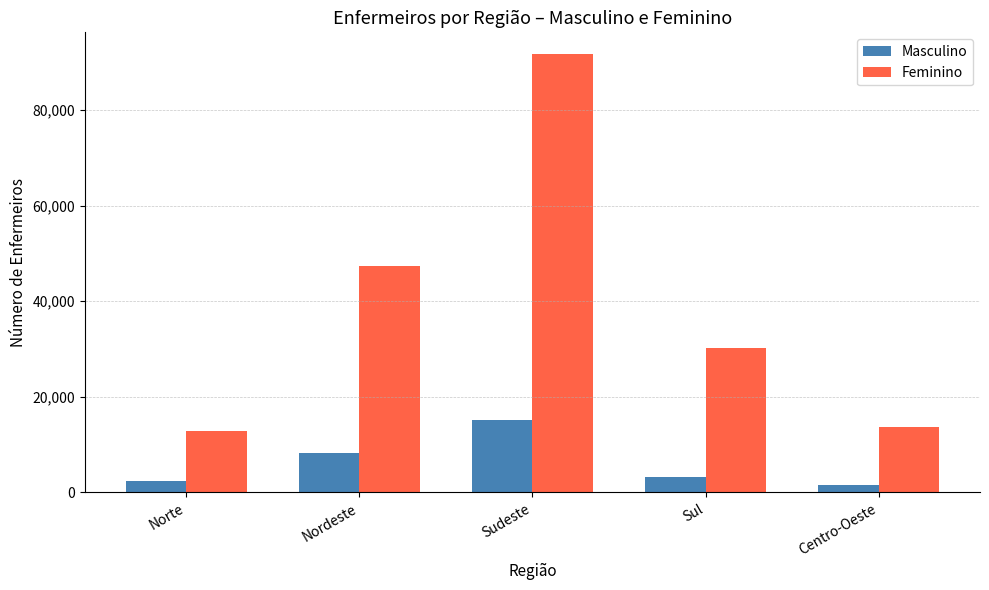

What is the total value across all series at Sudeste?

106856